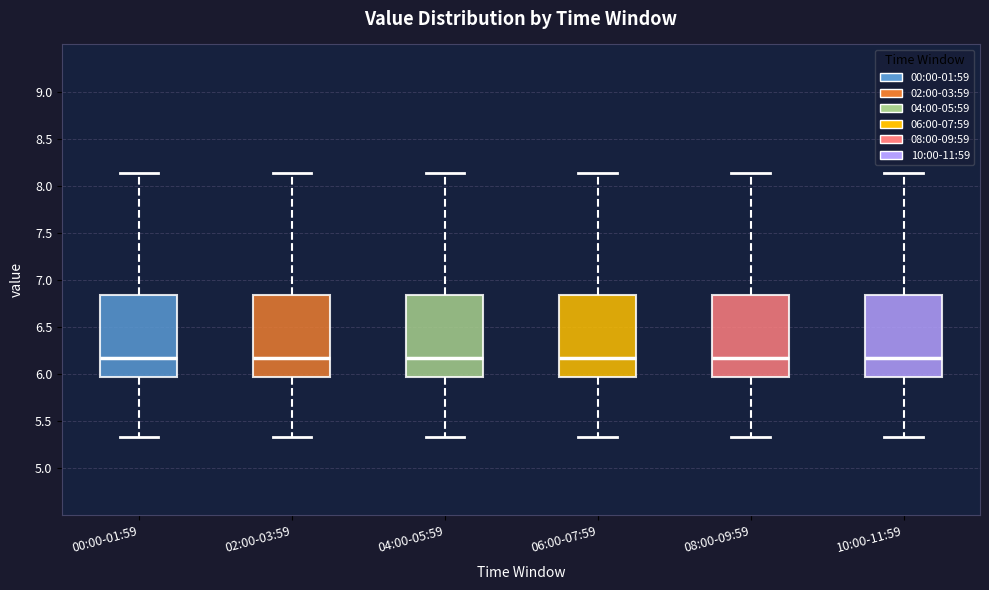

Reading left to right, transcribe this box plot: for each box, give where its median line is, the range the box spans, and where its two whiskers end, as read against the y-axis. The values are not printed on the chart, so give them approximately, as read against the axis.

00:00-01:59: median 6.20, box 5.95 to 6.85, whiskers 5.35 to 8.15
02:00-03:59: median 6.20, box 5.95 to 6.85, whiskers 5.35 to 8.15
04:00-05:59: median 6.20, box 5.95 to 6.85, whiskers 5.35 to 8.15
06:00-07:59: median 6.20, box 5.95 to 6.85, whiskers 5.35 to 8.15
08:00-09:59: median 6.20, box 5.95 to 6.85, whiskers 5.35 to 8.15
10:00-11:59: median 6.20, box 5.95 to 6.85, whiskers 5.35 to 8.15